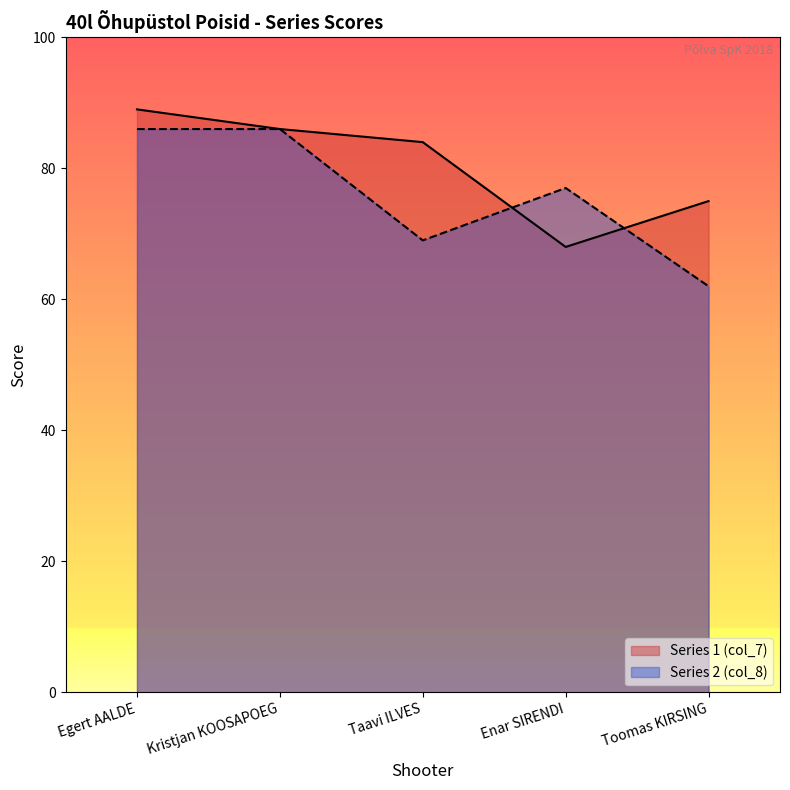

True or false: Series 1 (col_7) and Series 2 (col_8) intersect in this chart.

True